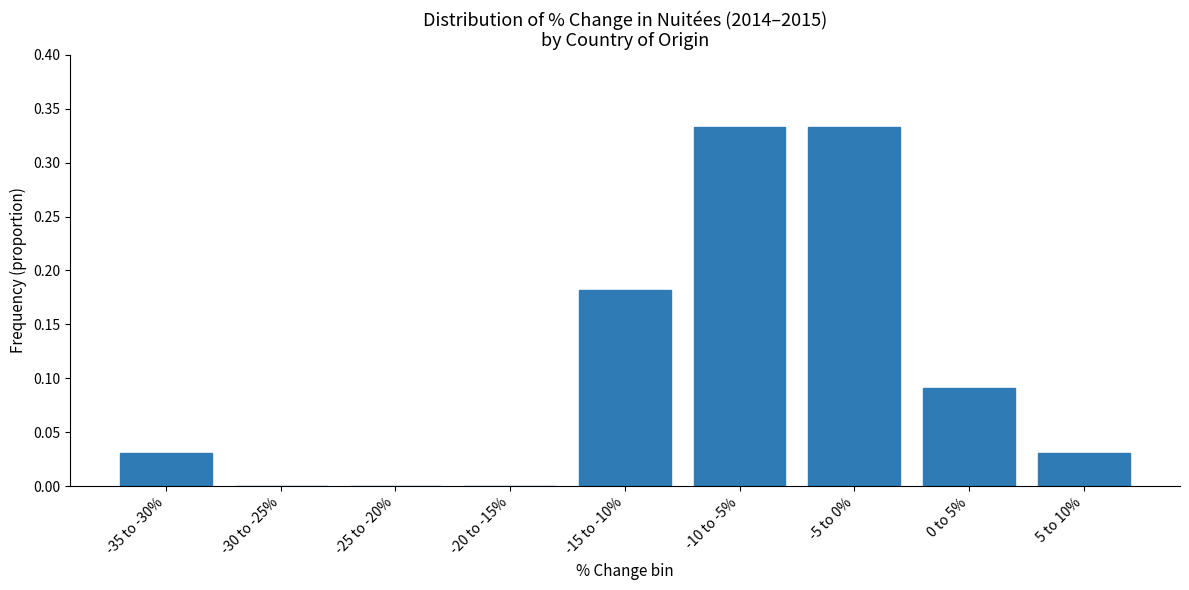

The value at -30 to -25% is 0.0. True or false?

True